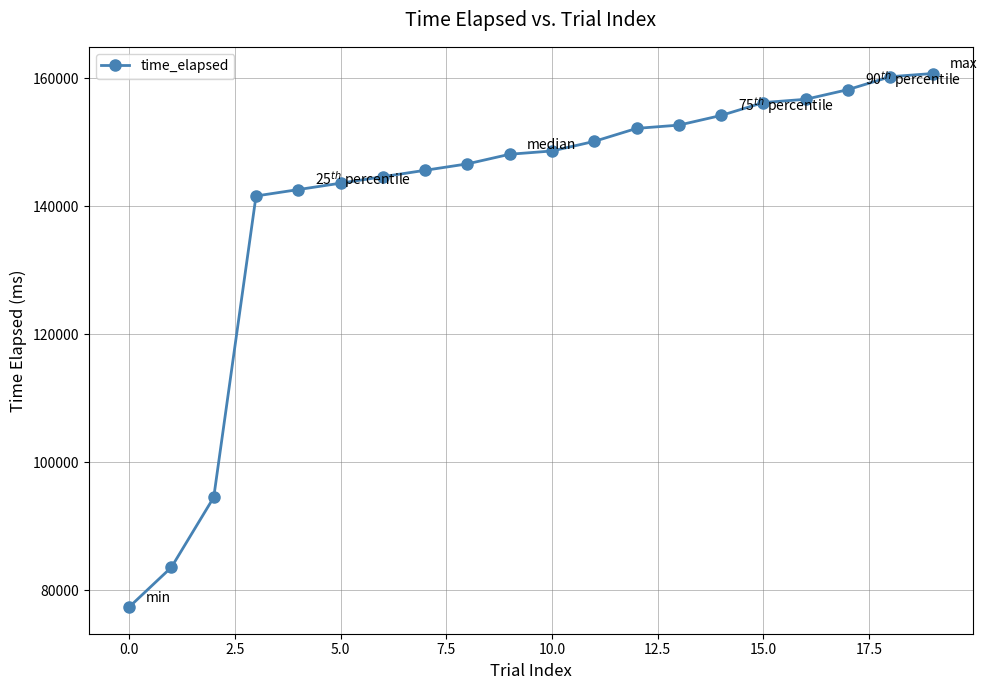

What is the greatest value displayed?

160740